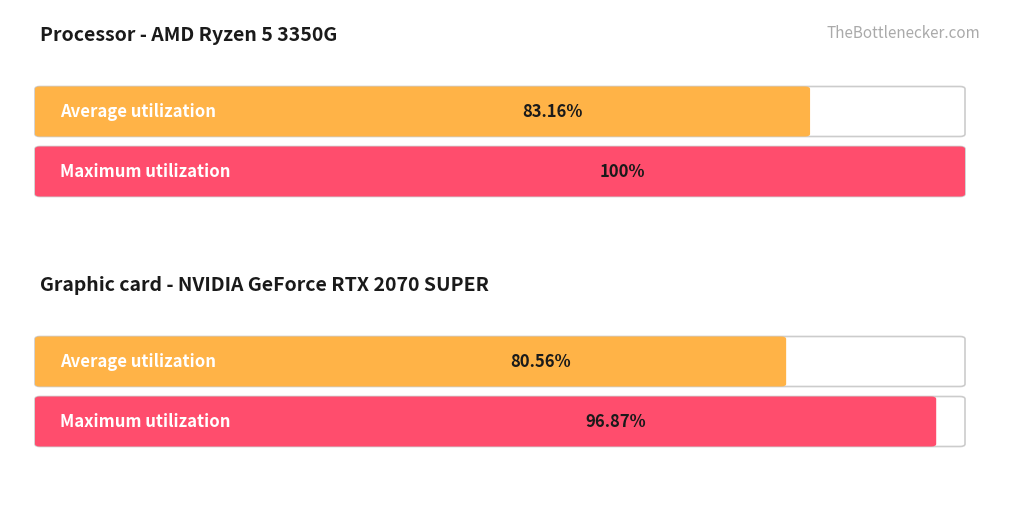

True or false: Average utilization and Maximum utilization intersect in this chart.

False